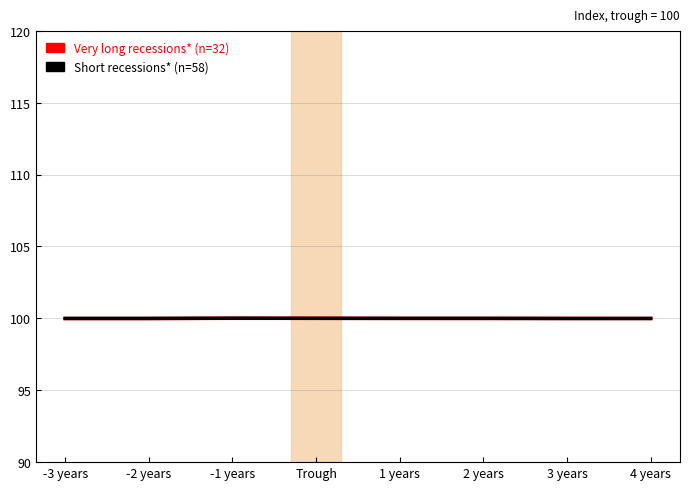

True or false: Very long recessions* (n=32) has more than 1 interior local peaks.

False